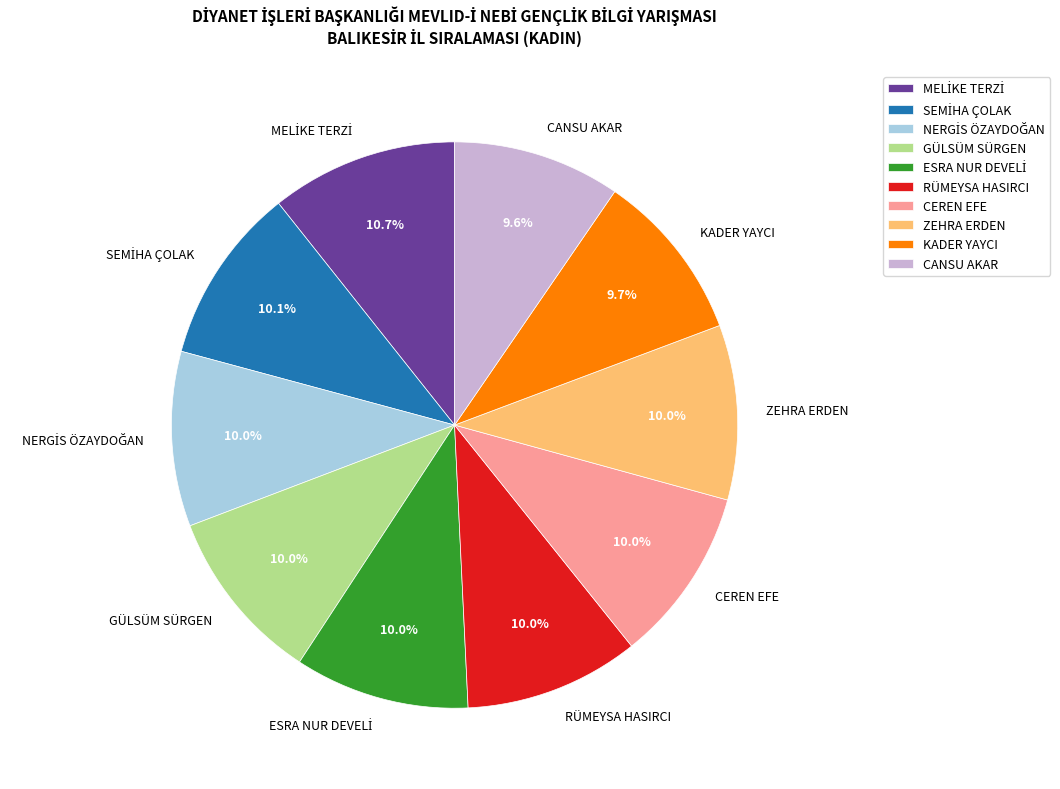

Is it true that CANSU AKAR is 24% of the pie?

False